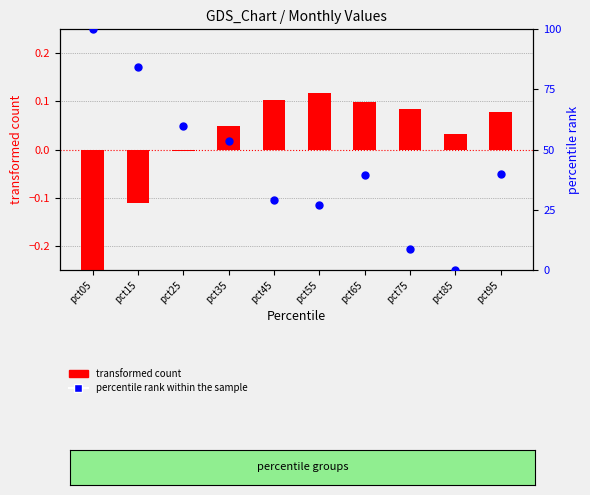

Which series reaches the minimum Y coordinate?

transformed count